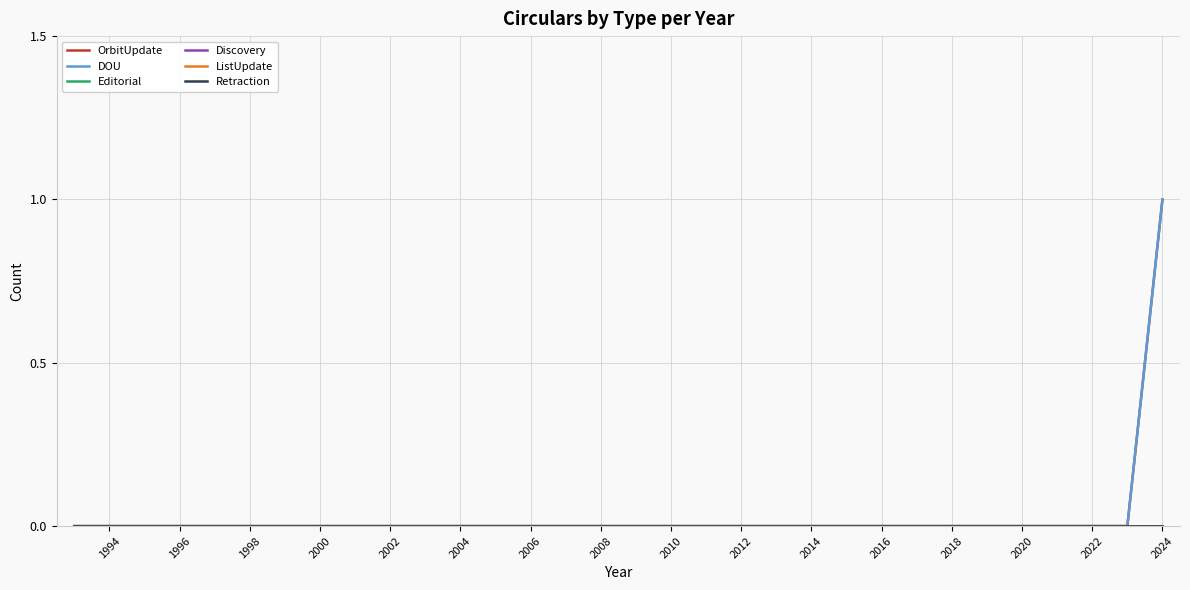

True or false: OrbitUpdate and Discovery intersect in this chart.

False